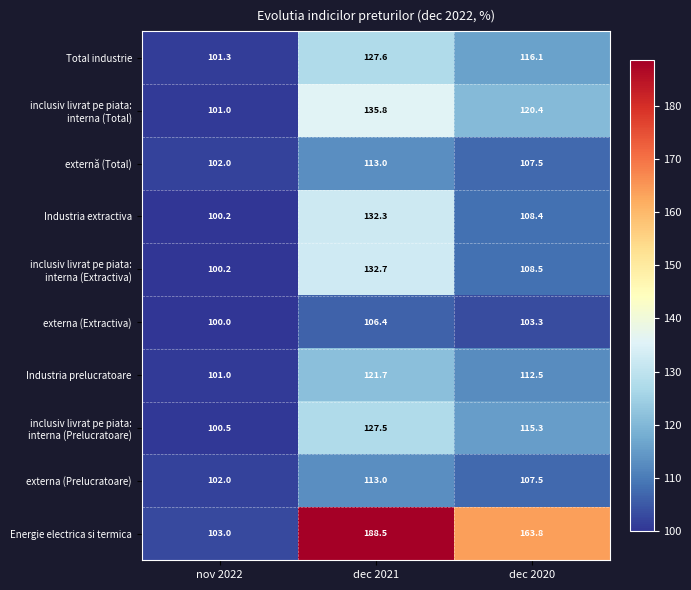

At which label does externa (Prelucratoare) reach its minimum?

nov 2022